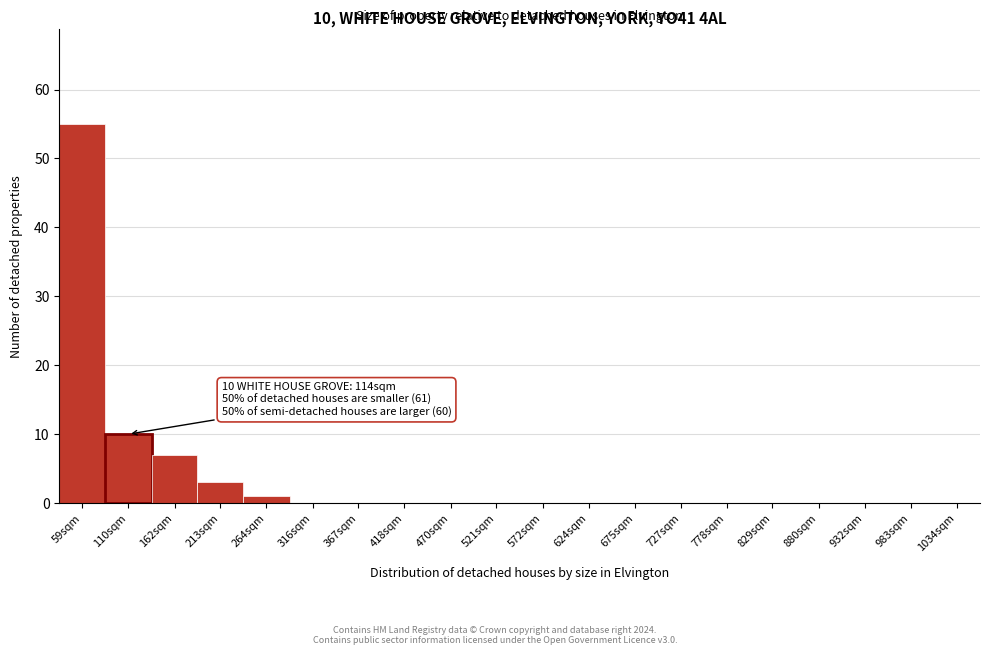

Reading right to left, transcribe all the data shown in this chart.

1034sqm=0	983sqm=0	932sqm=0	880sqm=0	829sqm=0	778sqm=0	727sqm=0	675sqm=0	624sqm=0	572sqm=0	521sqm=0	470sqm=0	418sqm=0	367sqm=0	316sqm=0	264sqm=1	213sqm=3	162sqm=7	110sqm=10	59sqm=55